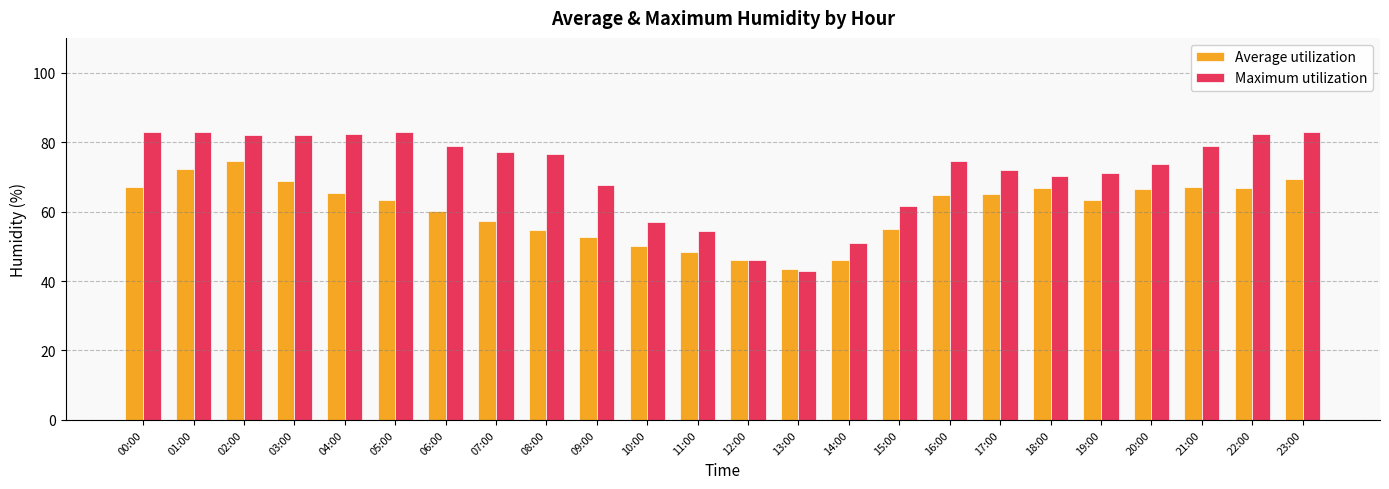

How many data points in Maximum utilization are less than 76?

12